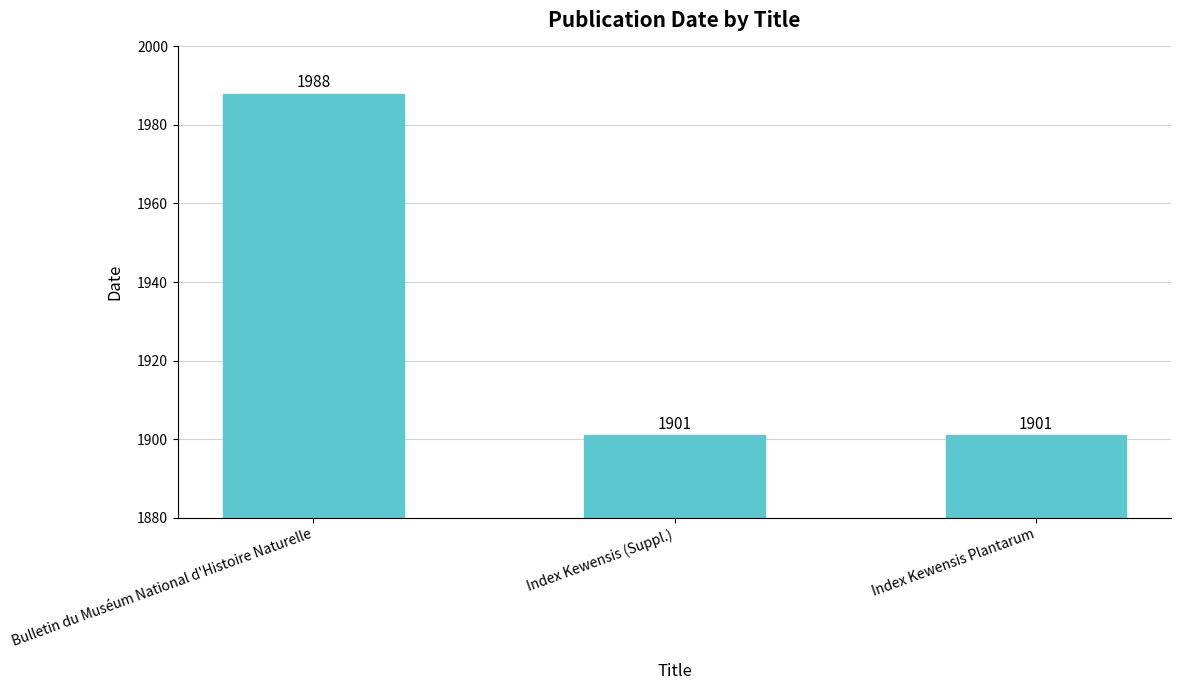

Reading right to left, list all the values displayed in this chart.

1901	1901	1988